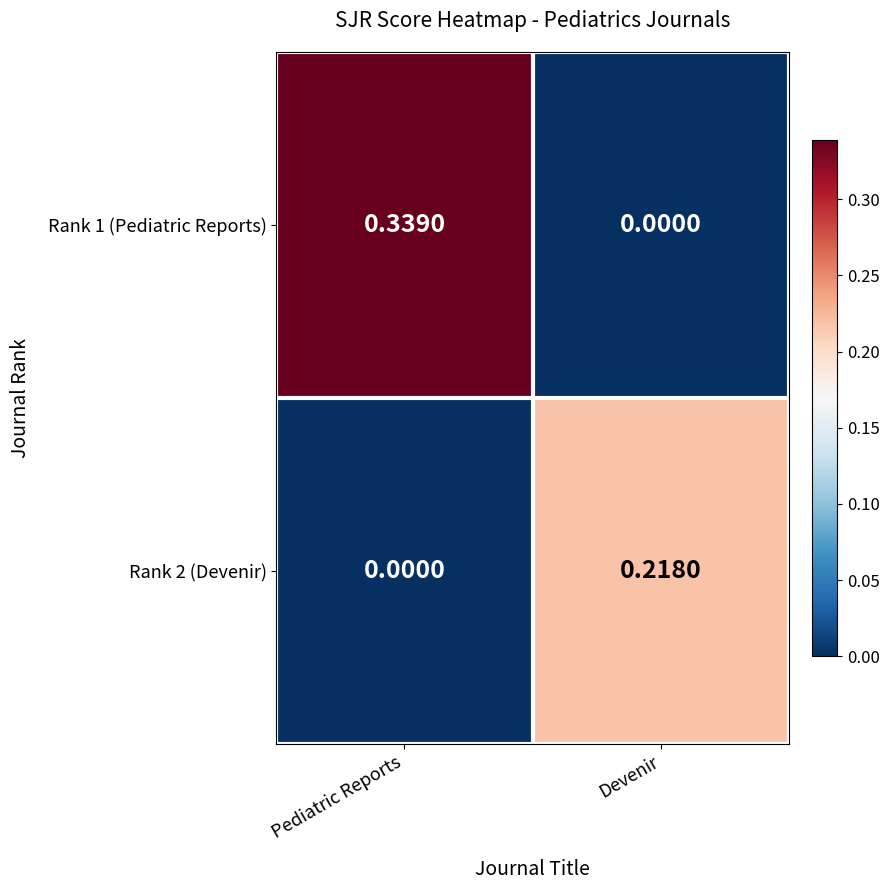

List the series in order of their peak value, highest first.

Rank 1 (Pediatric Reports), Rank 2 (Devenir)